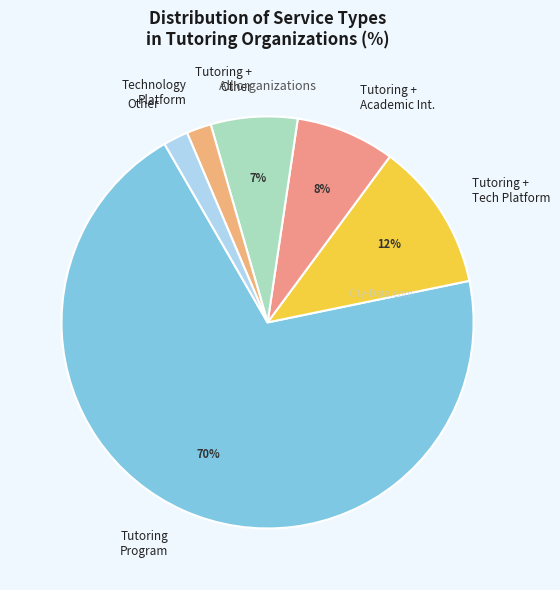

Between Tutoring + Academic Int. and Tutoring + Other, which is larger?

Tutoring + Academic Int.